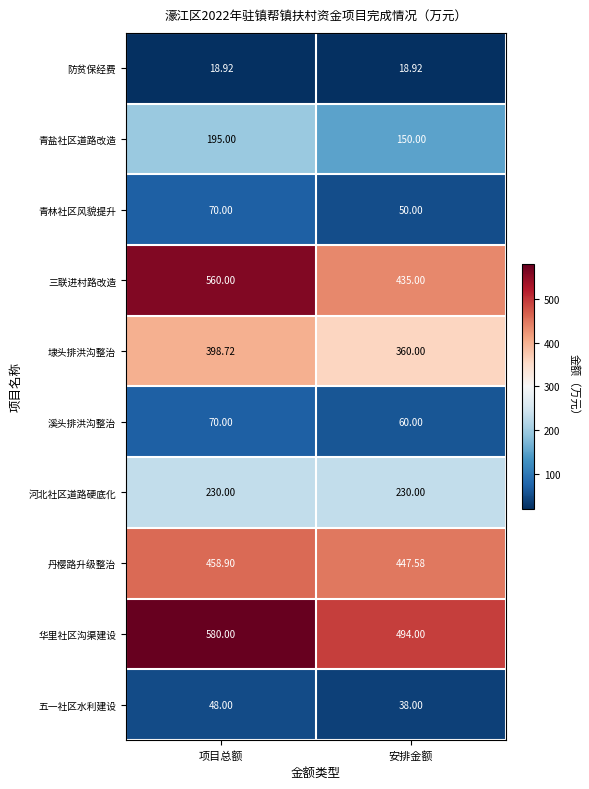

Which series has the largest range (max minus min)?

三联进村路改造